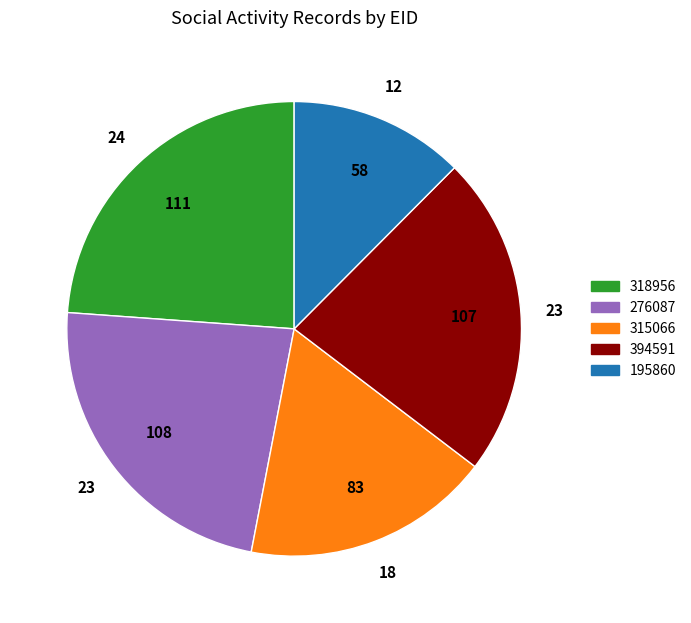

The 318956 slice represents 24% of the pie. True or false?

True